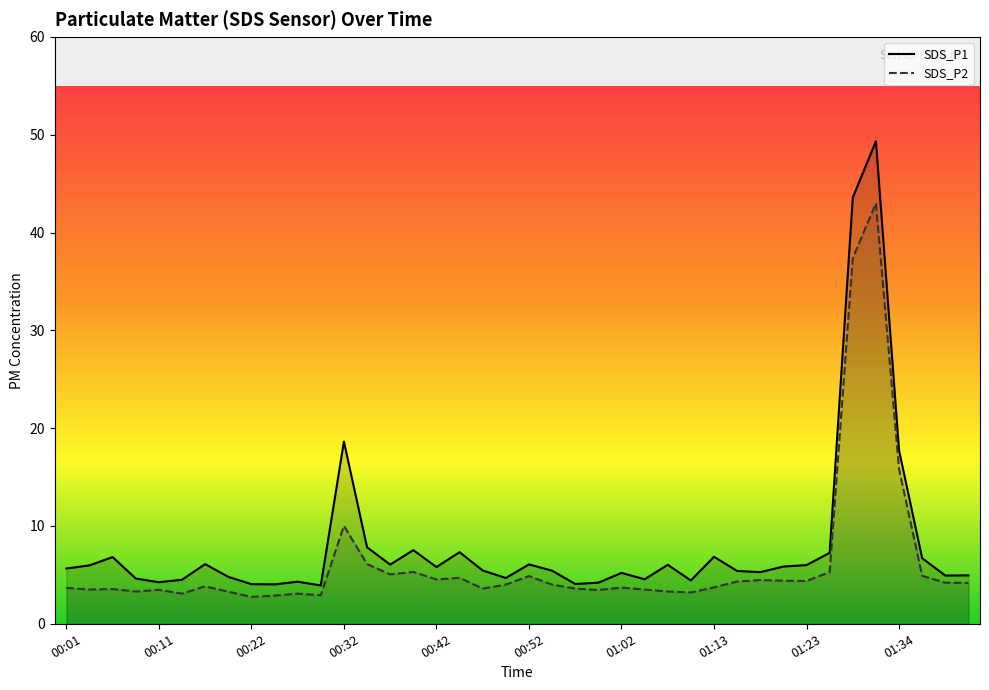

What is the value of the SDS_P2 point at the 37th from the left?

15.8